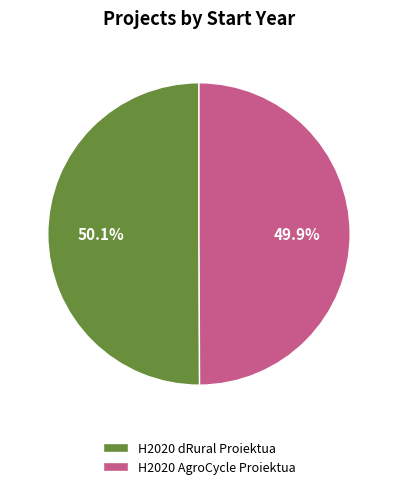

What percentage is NOT represented by H2020 dRural Proiektua?

49.9%